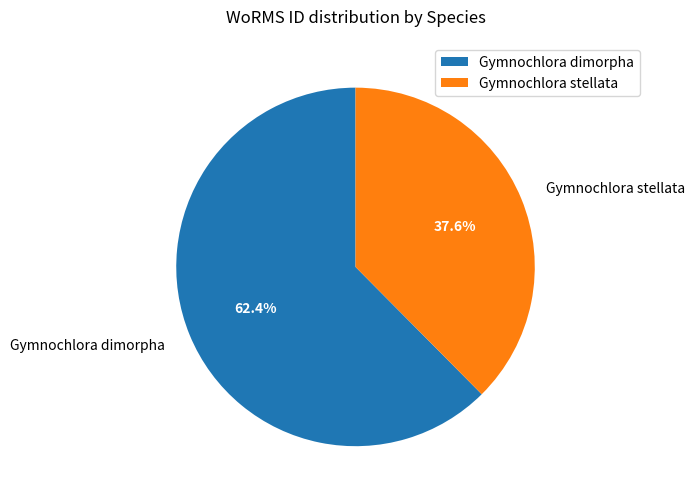

To the nearest percent, what is the combined percentage of Gymnochlora dimorpha and Gymnochlora stellata?

100%